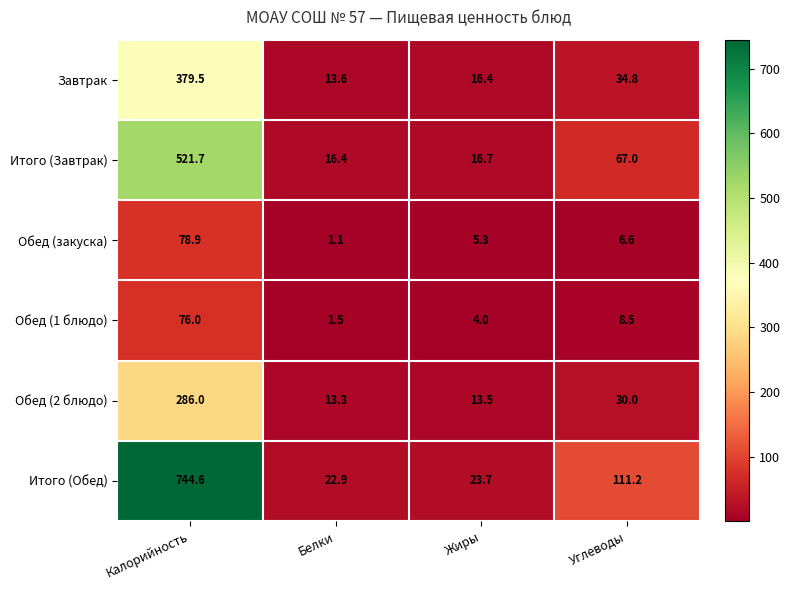

True or false: Итого (Обед) has a value of 744.6 at Калорийность.

True